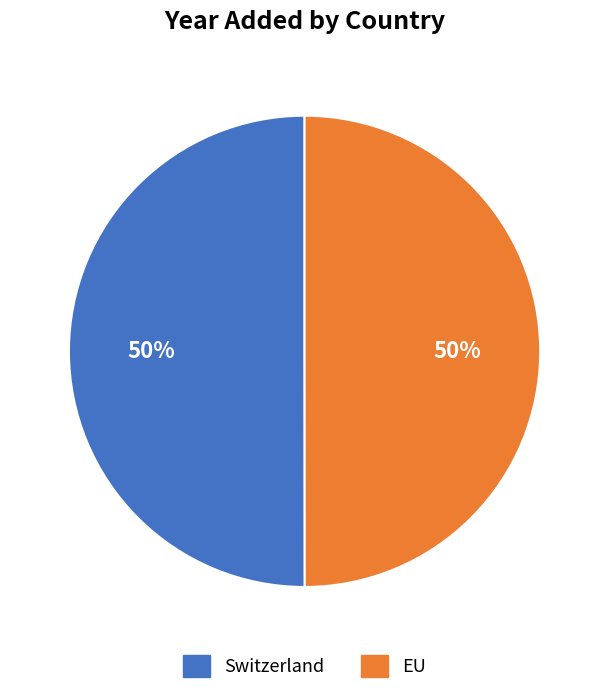

To the nearest percent, what is the average slice percentage?

50%